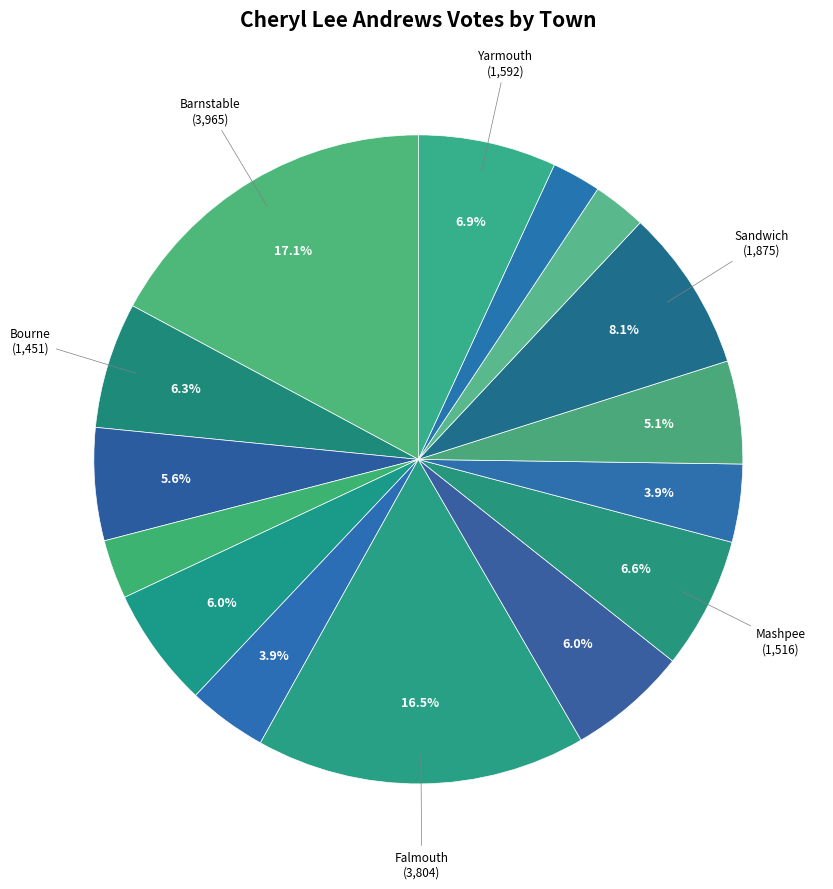

Does any single category account for the majority?

No